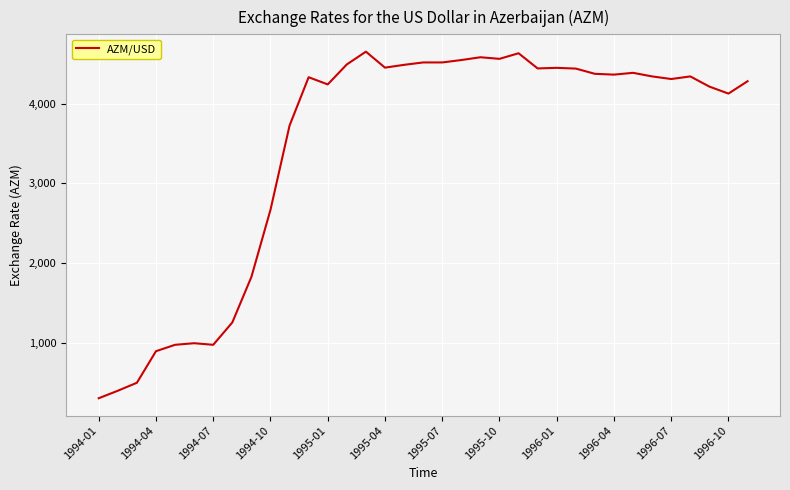

What is the difference between the maximum and minimum values?

4339.0